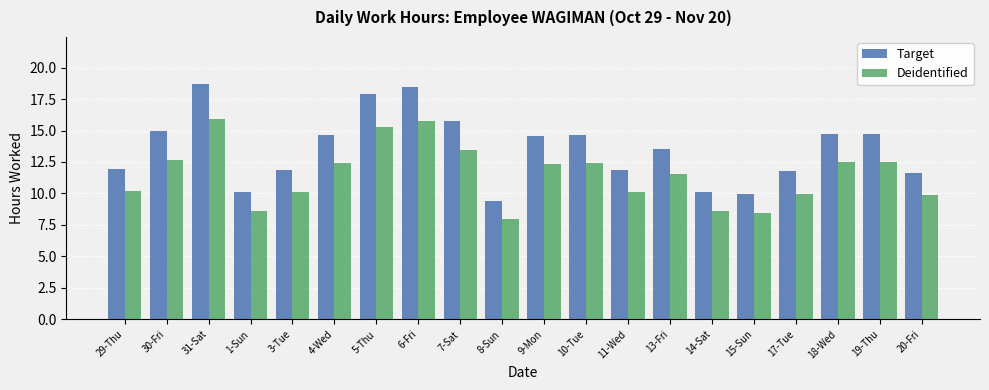

At how many categories does at least one series exceed 9?

20